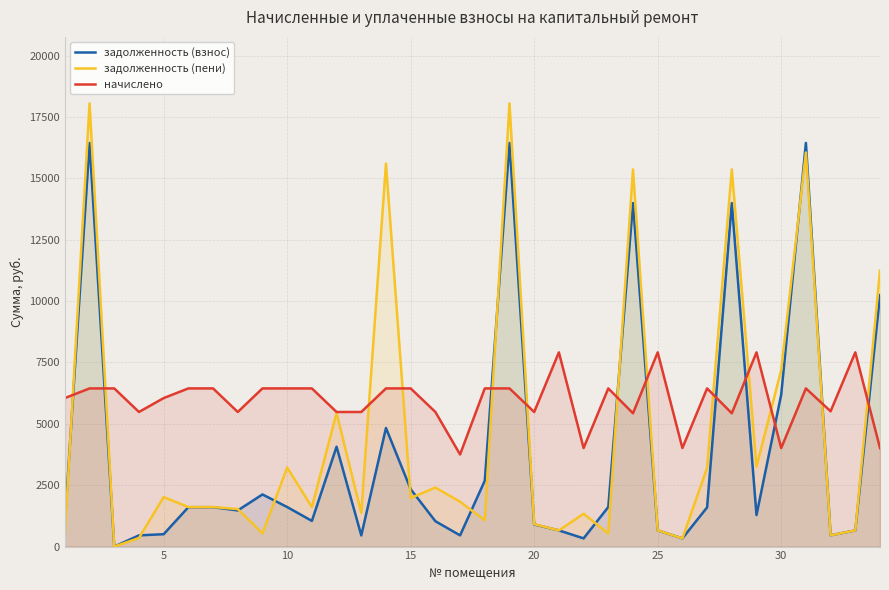

Rank the series by their average value, from lowest to highest.

задолженность (взнос), задолженность (пени), начислено